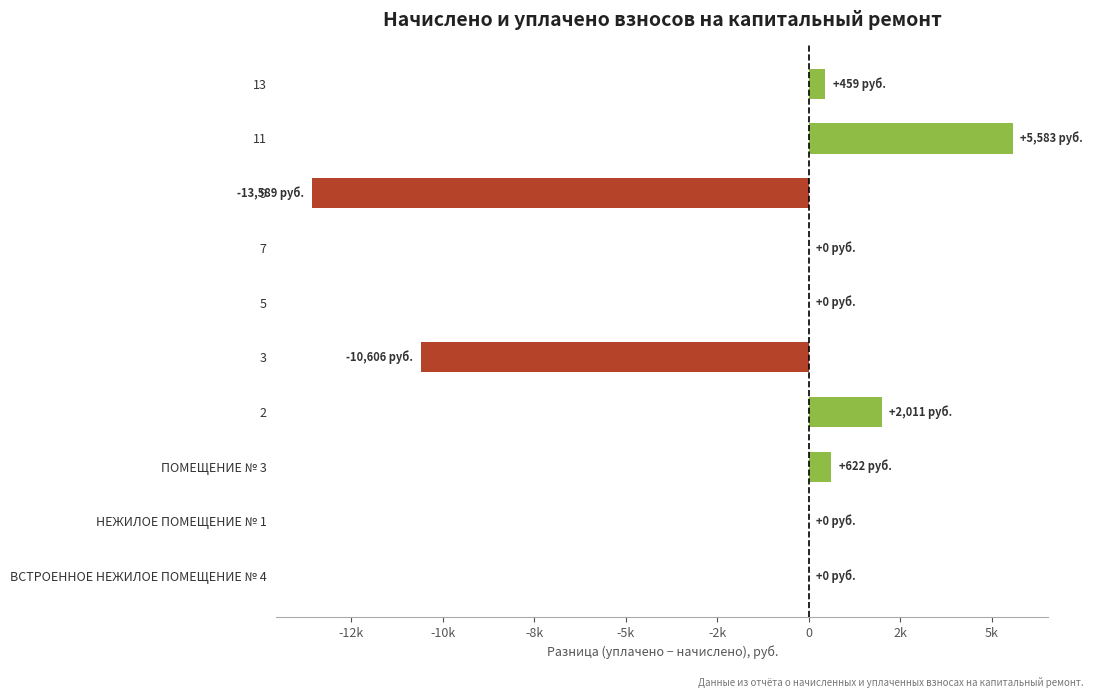

How many values are below 0?

2